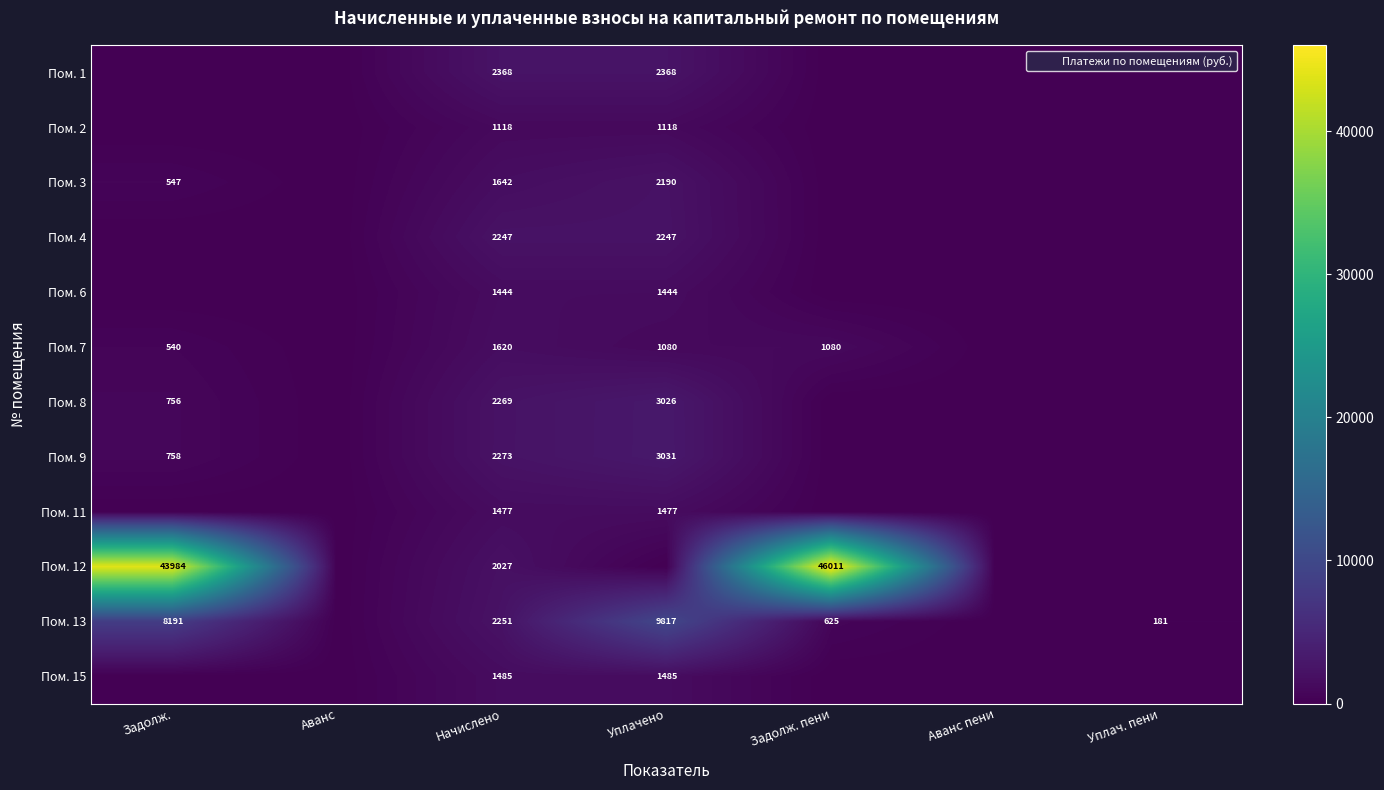

What is the difference between the second highest and minimum values in the Пом. 8 series?

2269.3